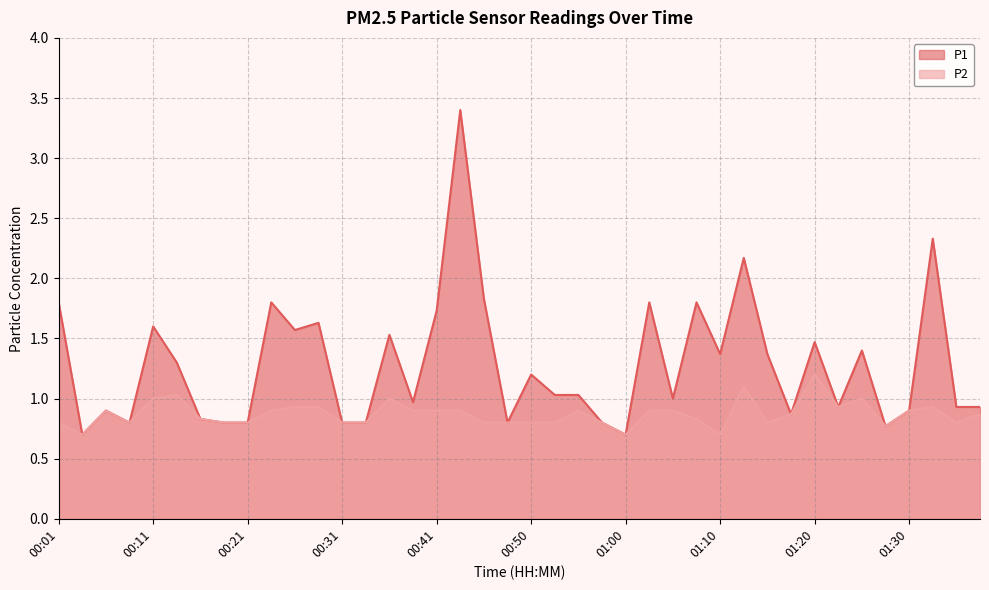

At which category does P2 reach its first local valley?

00:04